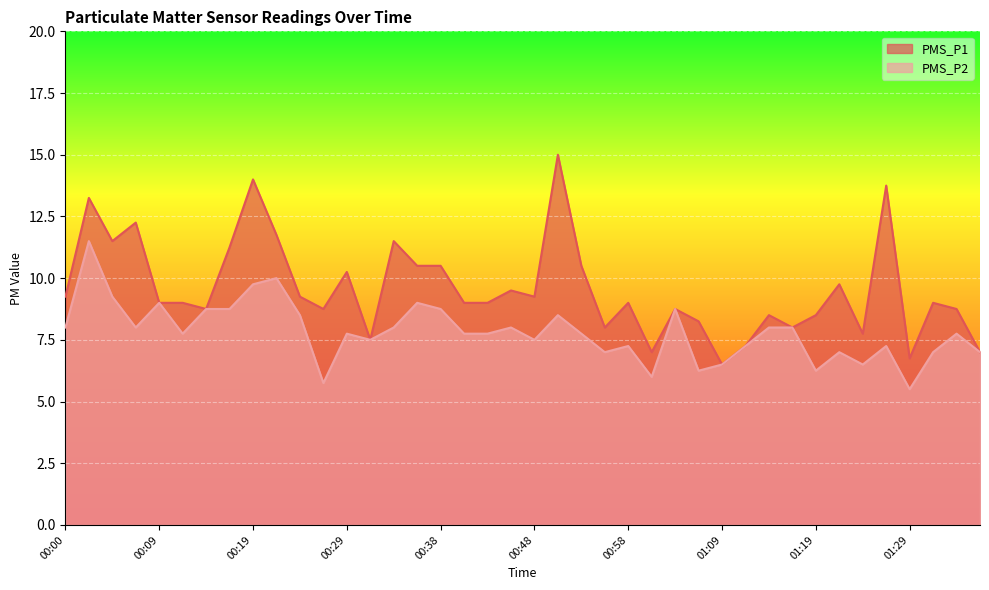

What is the sum of all PMS_P1 values?

383.0